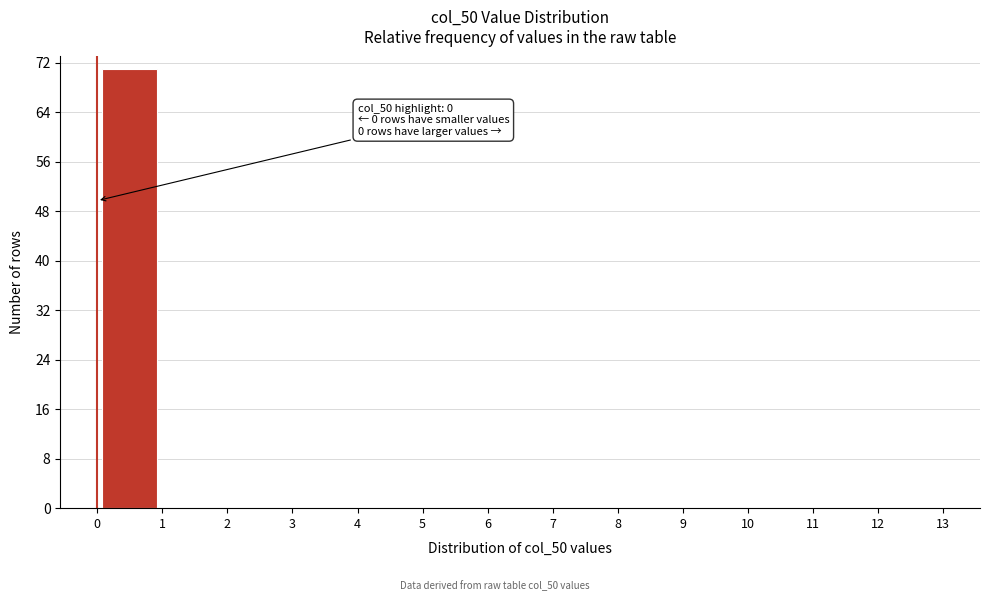

Which range on the x-axis has the tallest bar?

0 to 1